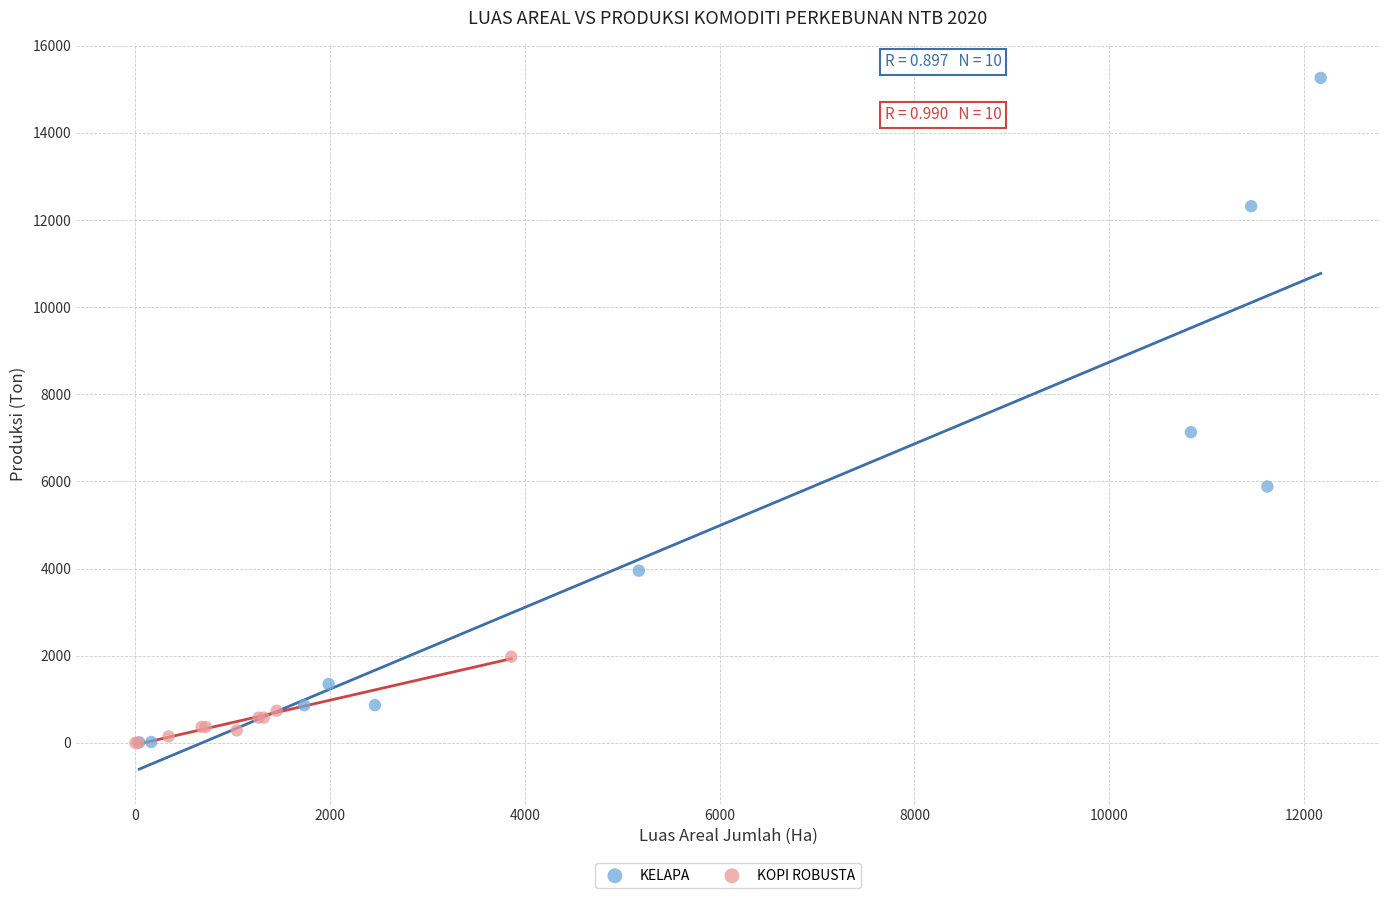

Which series contains the highest Y value?

KELAPA